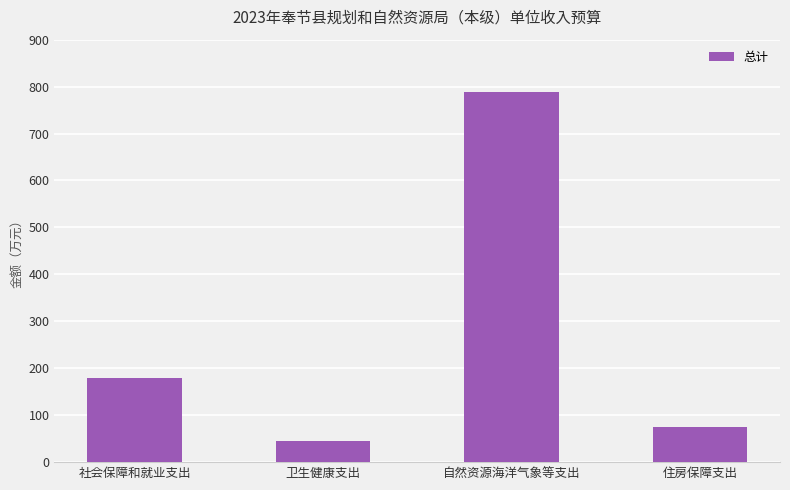

How many values are below 178?

2